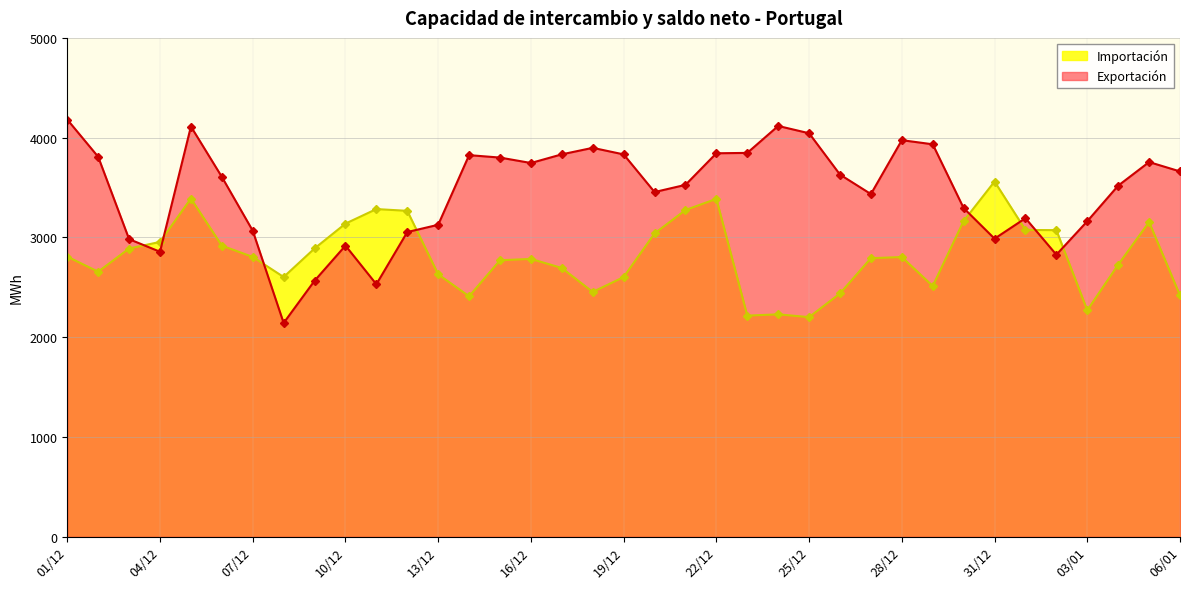

What is the total value across all series at 26/12?

6069.0